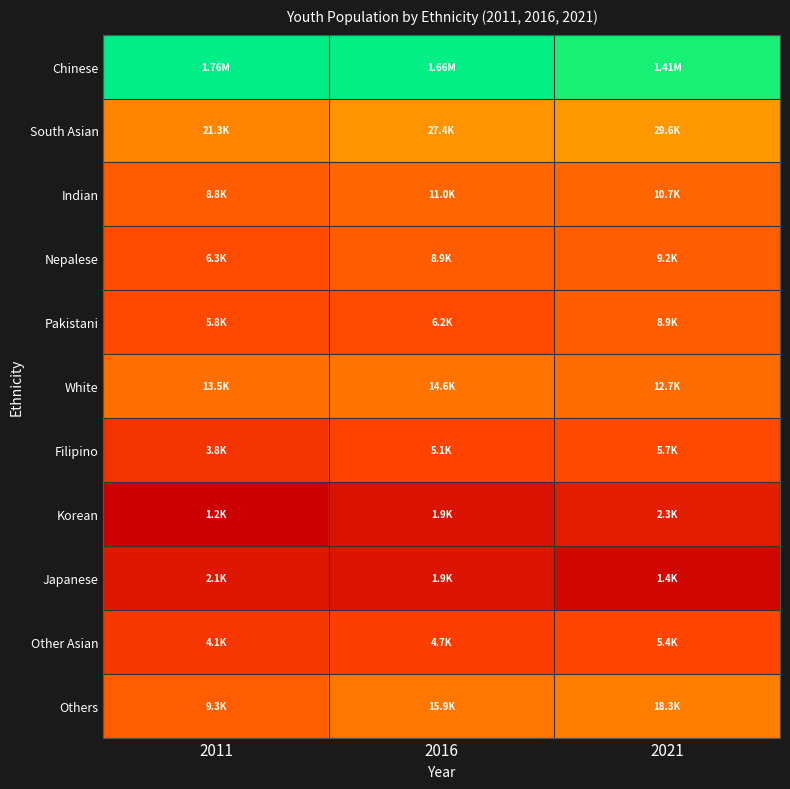

Which series has the largest total across all categories?

Chinese